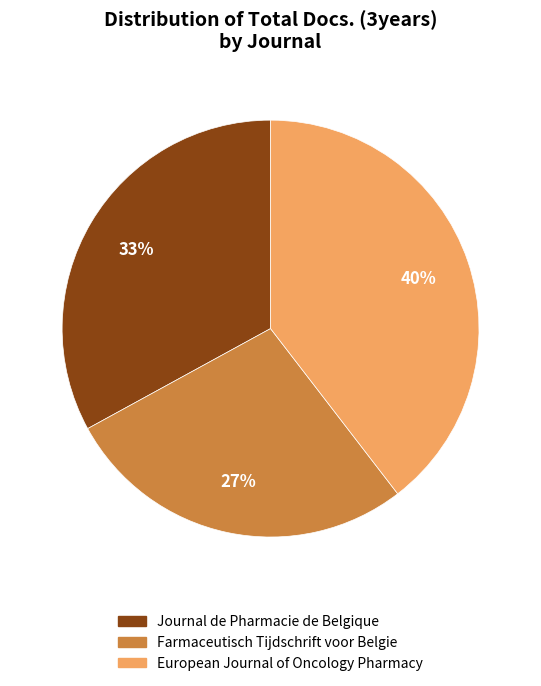

Combined, do Farmaceutisch Tijdschrift voor Belgie and Journal de Pharmacie de Belgique account for over 50%?

Yes